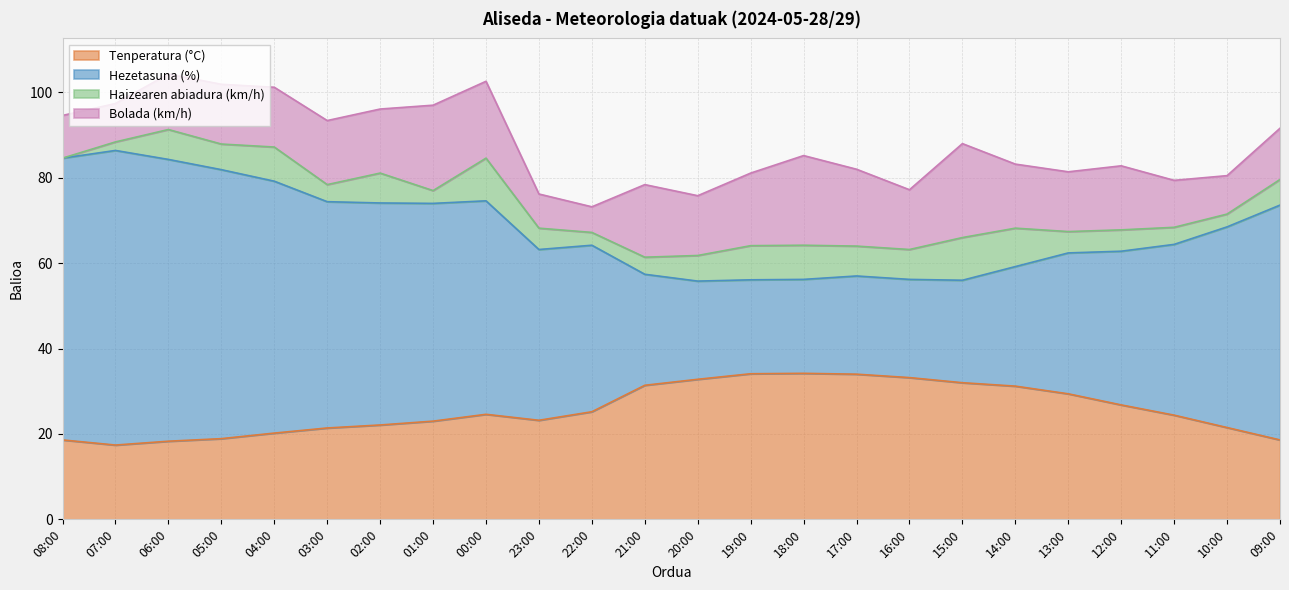

What is the minimum value shown in the chart?

17.4